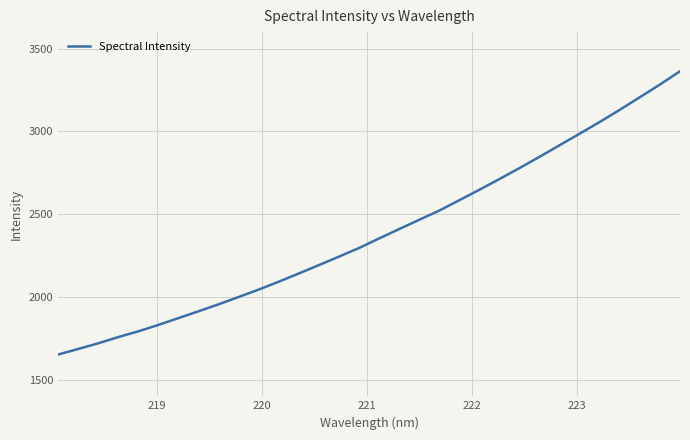

Reading right to left, transcribe all the data shown in this chart.

3363.4	3283.4	3207.0	3131.1	3057.6	2987.0	2917.4	2847.3	2779.4	2712.9	2648.2	2585.1	2522.3	2466.7	2410.6	2353.9	2296.3	2244.3	2193.1	2142.4	2092.8	2045.1	2000.3	1956.1	1913.9	1872.6	1831.5	1792.7	1758.0	1720.2	1685.9	1652.3